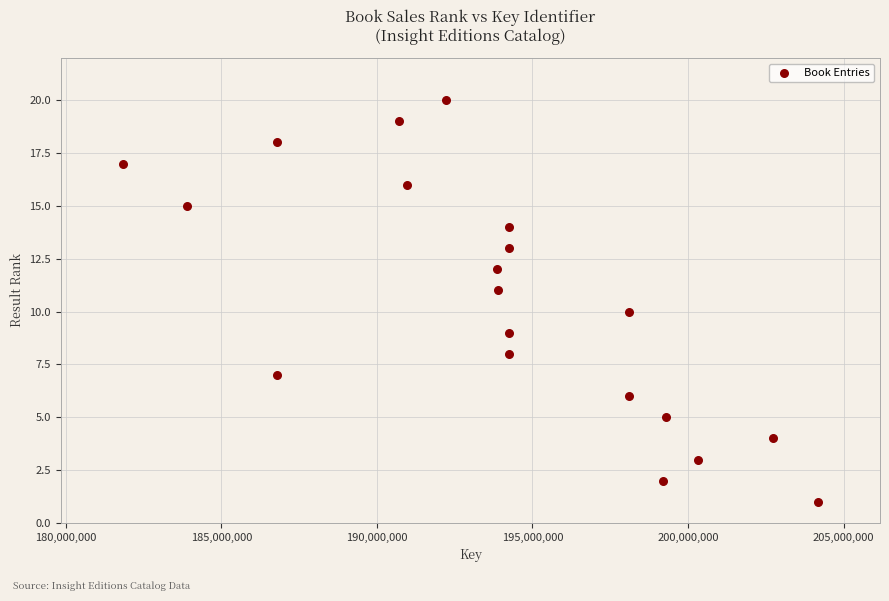

What is the range of X values (max minus min)?

22332578